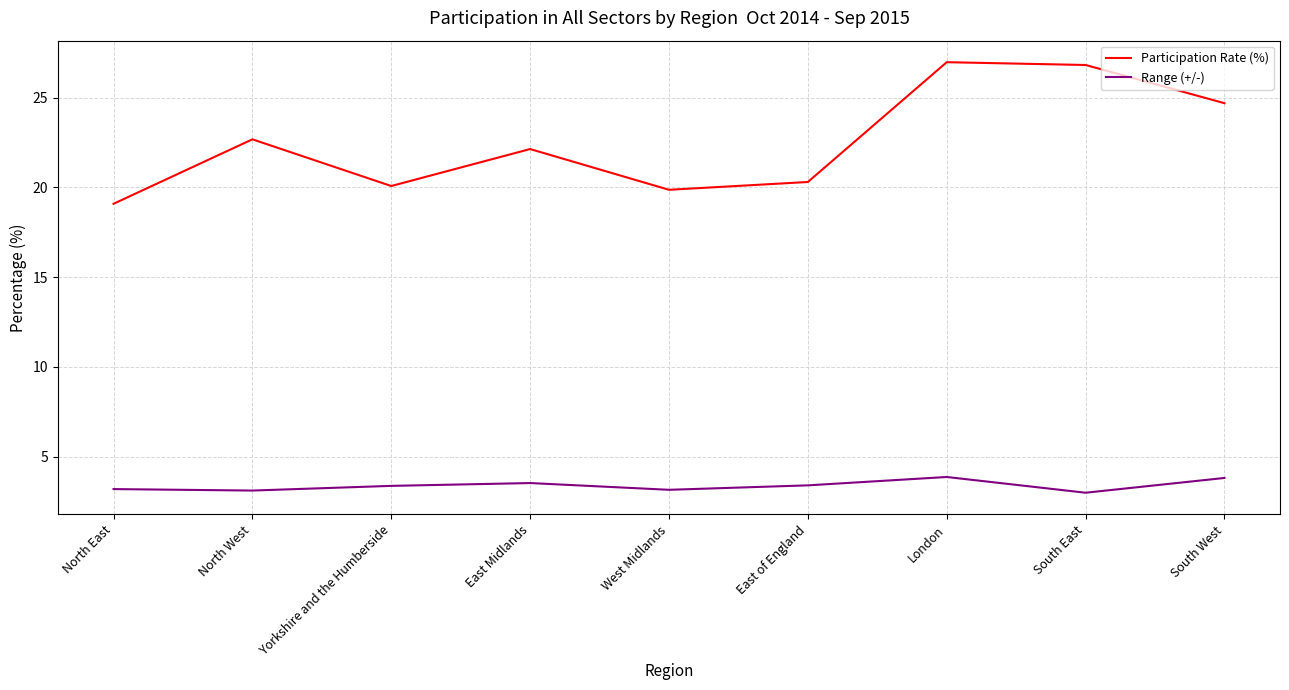

True or false: Participation Rate (%) and Range (+/-) intersect in this chart.

False